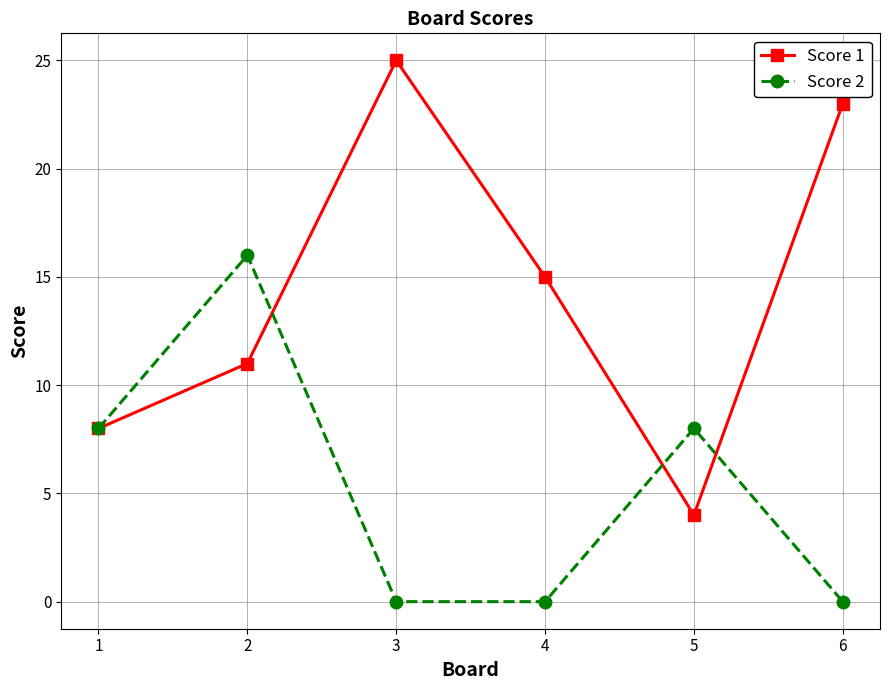

Which series has the largest total across all categories?

Score 1